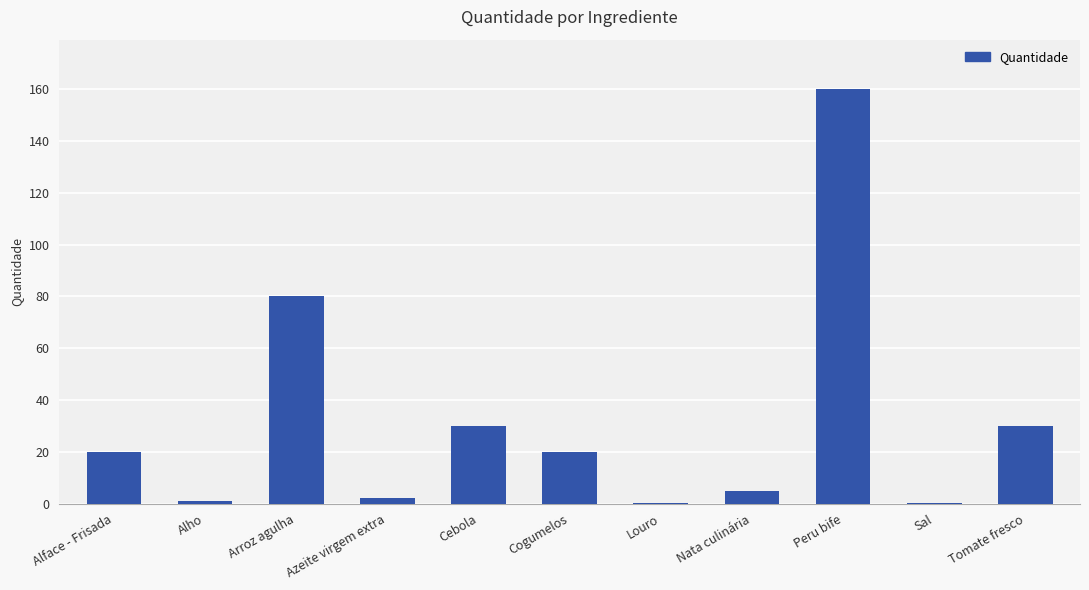

What is the sum of the values at Cebola and Tomate fresco?

60.0